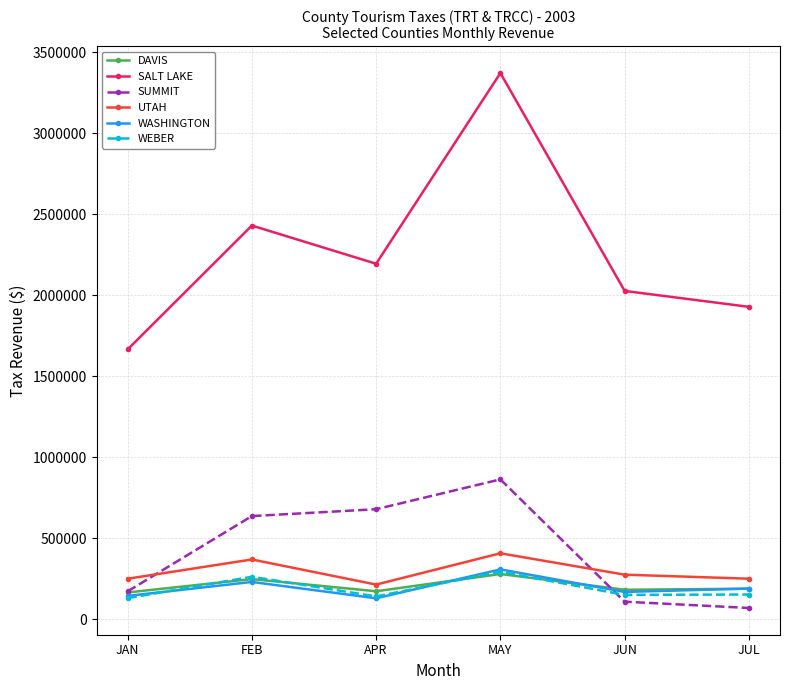

How many distinct data groups are displayed?

6